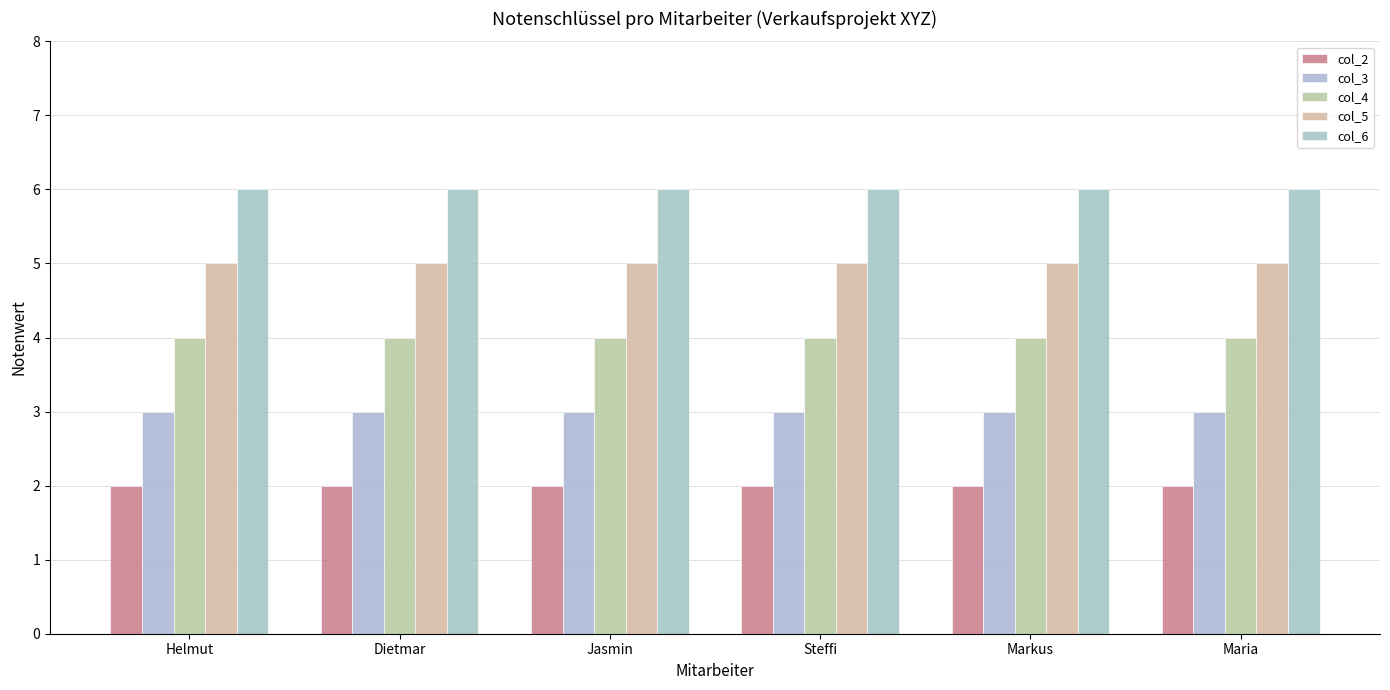

Between Dietmar and Markus, which is larger?

Dietmar